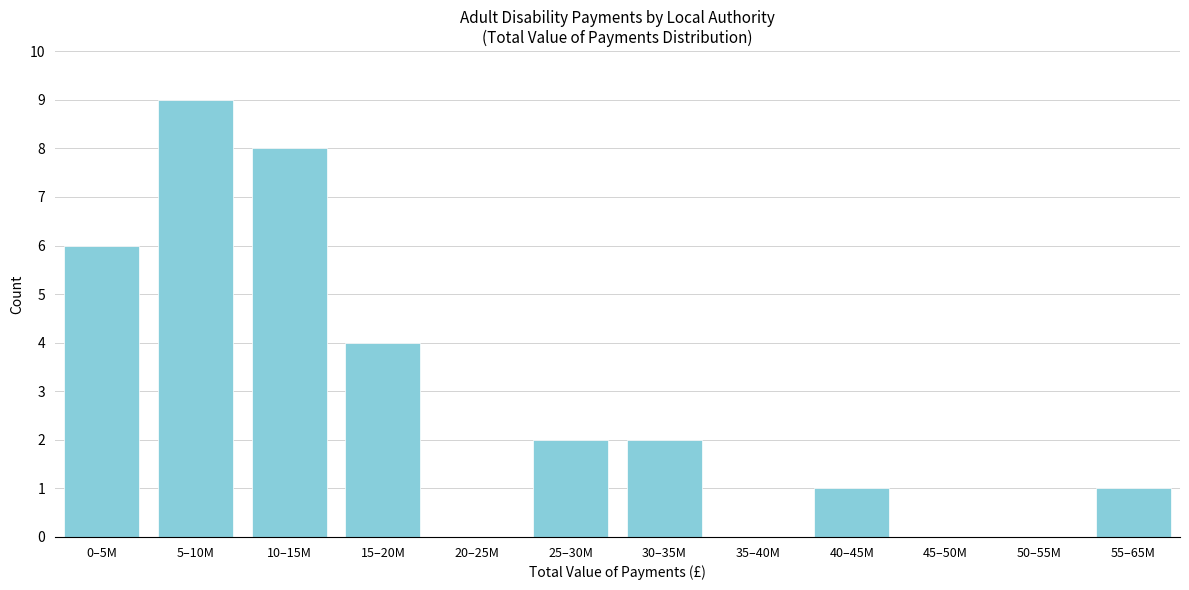

Reading left to right, list all the values displayed in this chart.

0–5M=6	5–10M=9	10–15M=8	15–20M=4	20–25M=0	25–30M=2	30–35M=2	35–40M=0	40–45M=1	45–50M=0	50–55M=0	55–65M=1